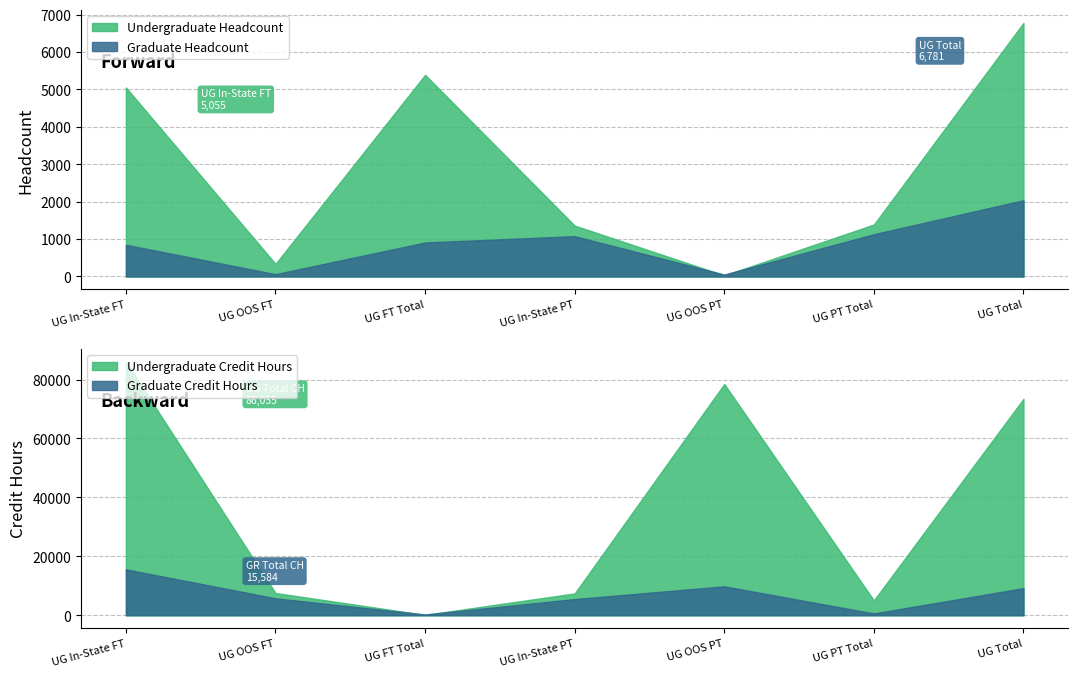

What is the sum of all Graduate Headcount values?

6117